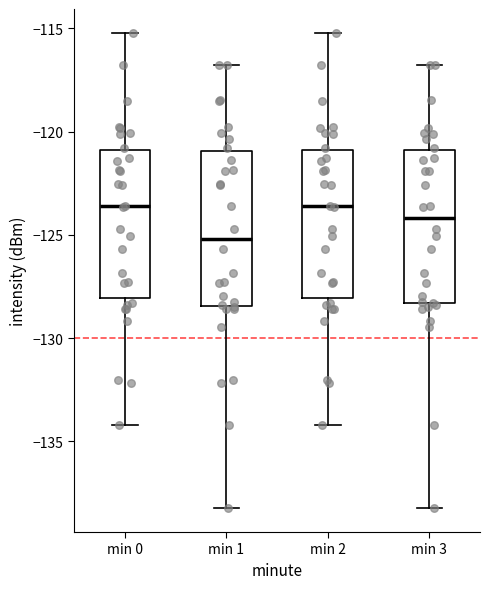

Reading left to right, transcribe this box plot: for each box, give where its median line is, the range the box spans, and where its two whiskers end, as read against the y-axis. The values are not printed on the chart, so give them approximately, as read against the axis.

min 0: median -123.5, box -128.0 to -121.0, whiskers -134.0 to -115.0
min 1: median -125.0, box -128.5 to -121.0, whiskers -138.0 to -117.0
min 2: median -123.5, box -128.0 to -121.0, whiskers -134.0 to -115.0
min 3: median -124.0, box -128.5 to -121.0, whiskers -138.0 to -117.0